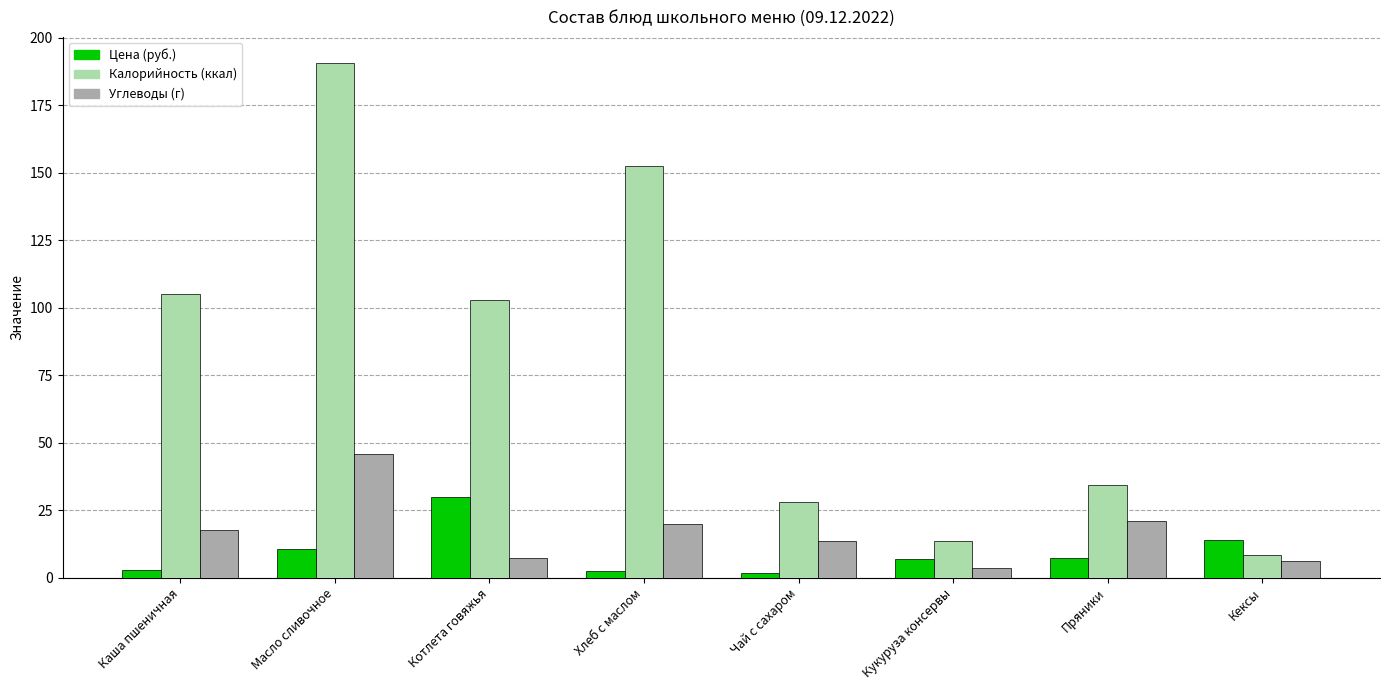

What is the value of the Калорийность (ккал) bar at the 3rd from the left?

102.9